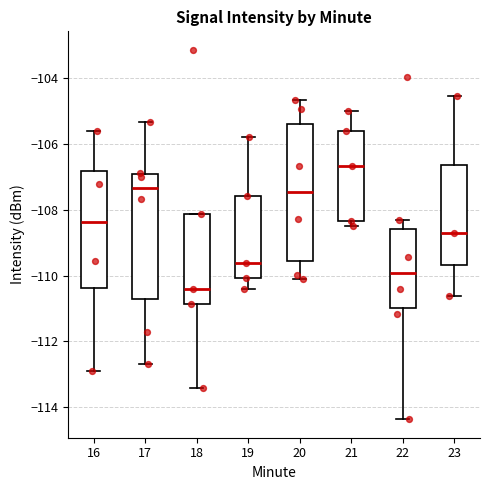

Reading left to right, read every box against the y-axis: the position of its median line, the range the box covers, and the ends of its whiskers. The values are not printed on the chart, so give them approximately, as read against the axis.

16: median -108.4, box -110.4 to -106.8, whiskers -113.0 to -105.6
17: median -107.4, box -110.8 to -107.0, whiskers -112.6 to -105.4
18: median -110.4, box -110.8 to -108.2, whiskers -113.4 to -108.2
19: median -109.6, box -110.0 to -107.6, whiskers -110.4 to -105.8
20: median -107.4, box -109.6 to -105.4, whiskers -110.0 to -104.6
21: median -106.6, box -108.4 to -105.6, whiskers -108.4 (just below the box's lower edge) to -105.0
22: median -110.0, box -111.0 to -108.6, whiskers -114.4 to -108.4
23: median -108.8, box -109.6 to -106.6, whiskers -110.6 to -104.6